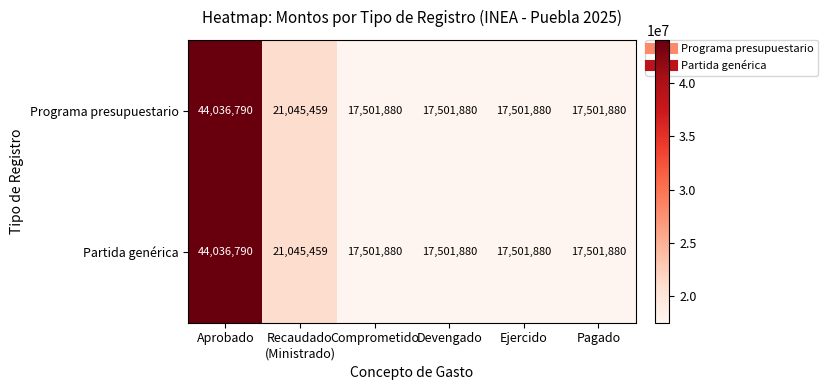

What is the difference between the maximum and minimum values in the Programa presupuestario series?

26534910